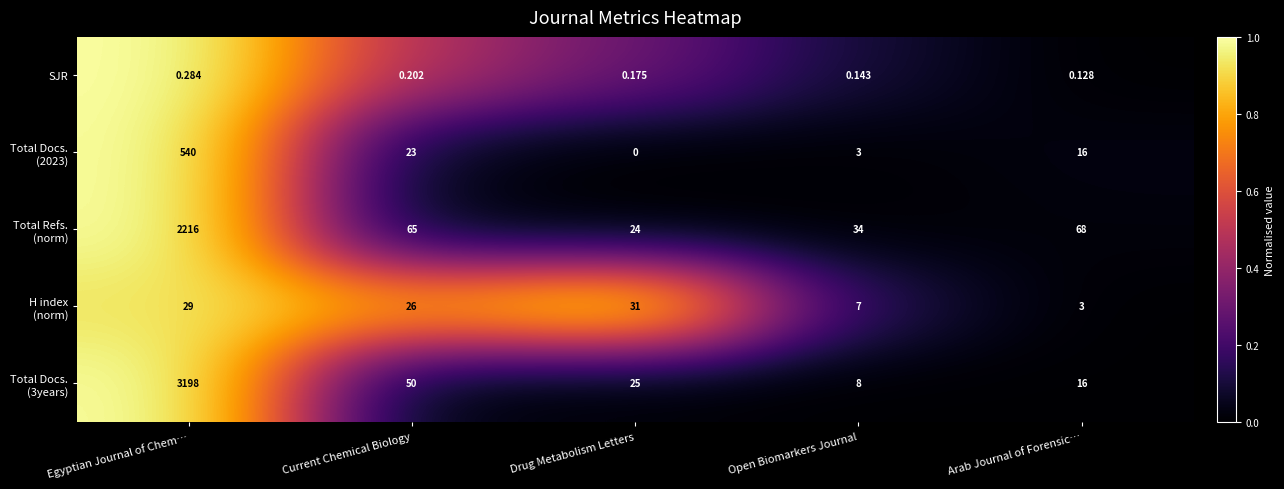

At which category is the sum across all series the highest?

Egyptian Journal of Chem…